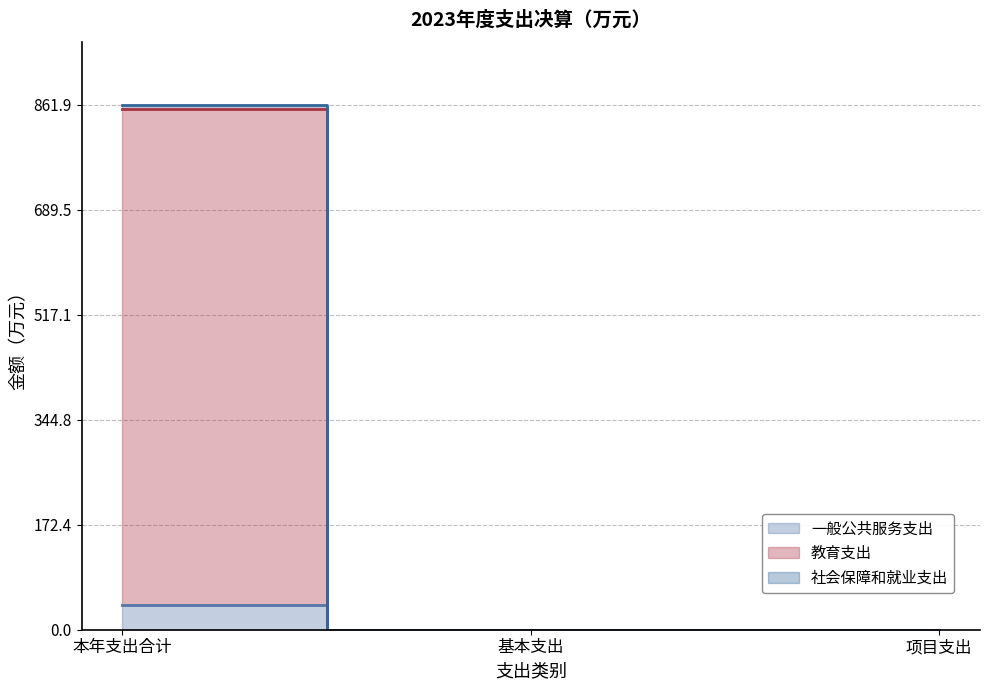

How many data points in 社会保障和就业支出 are above 0?

1